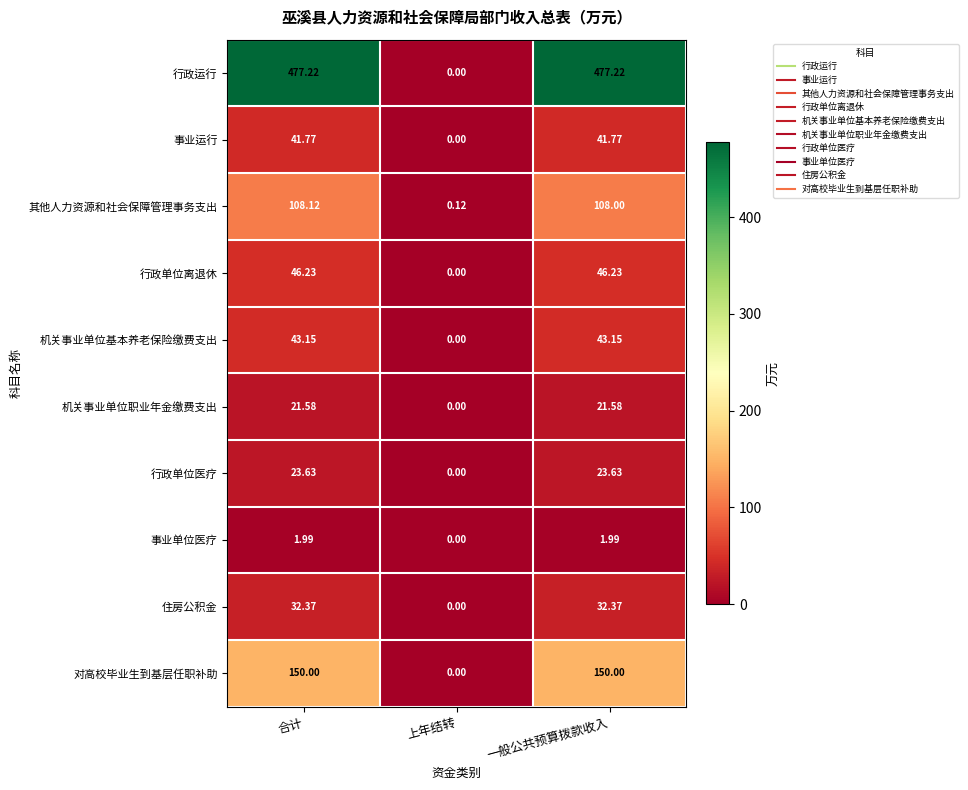

How many categories are shown in the chart?

3